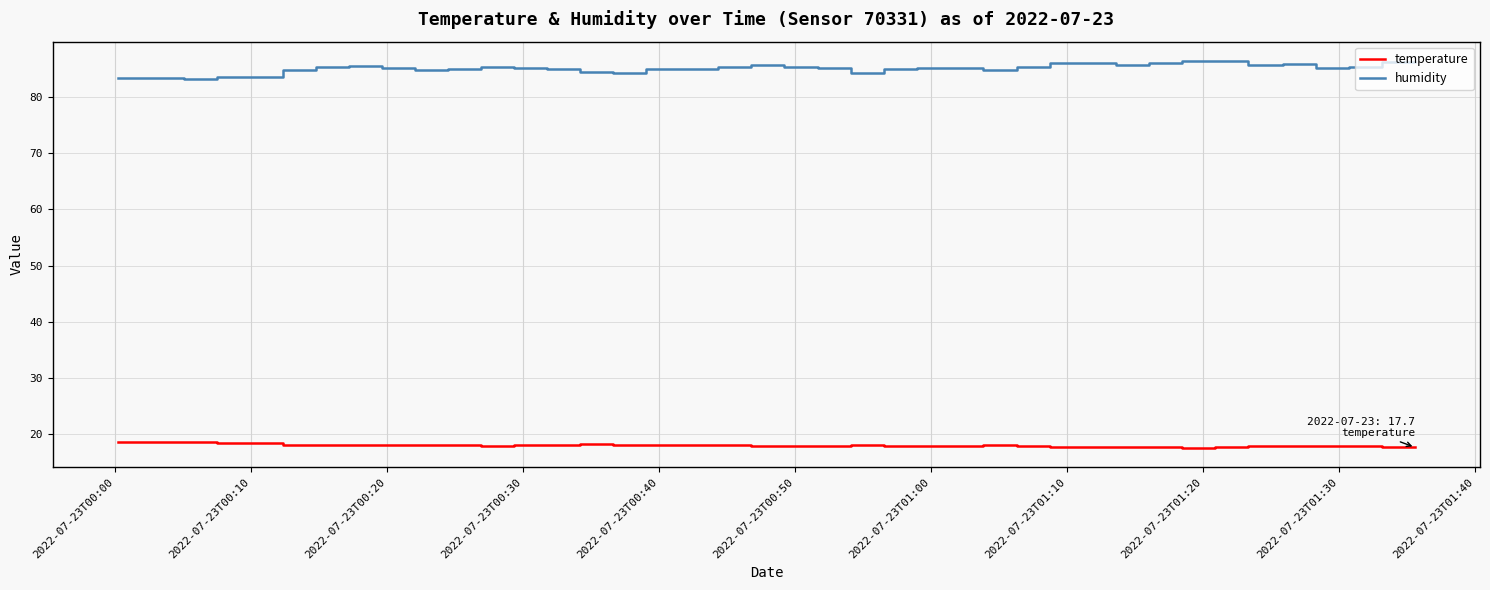

True or false: humidity and temperature intersect in this chart.

False